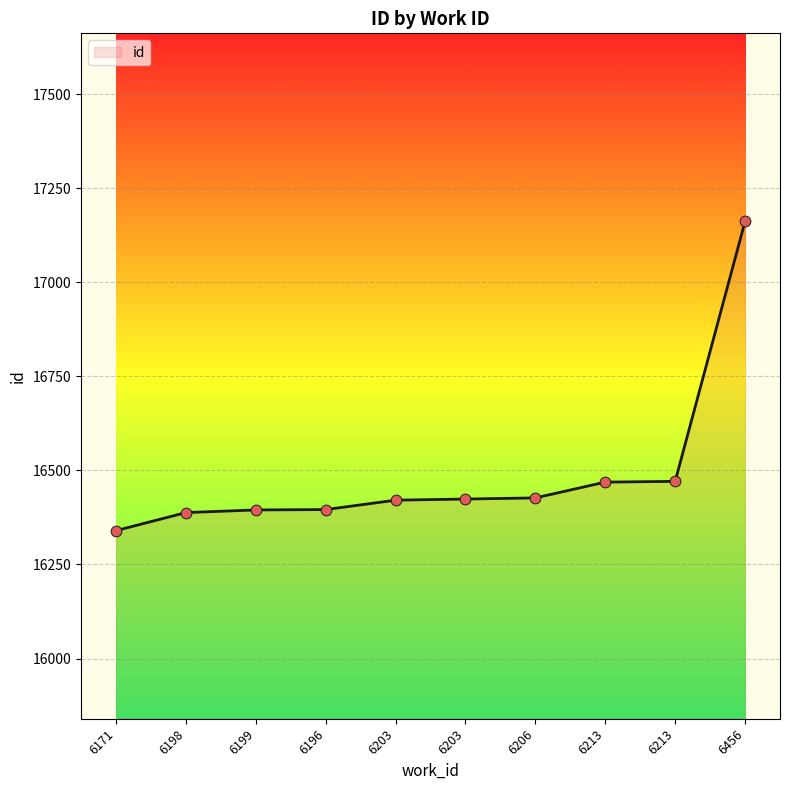

What is the change in value from 6203 to 6203?

+3